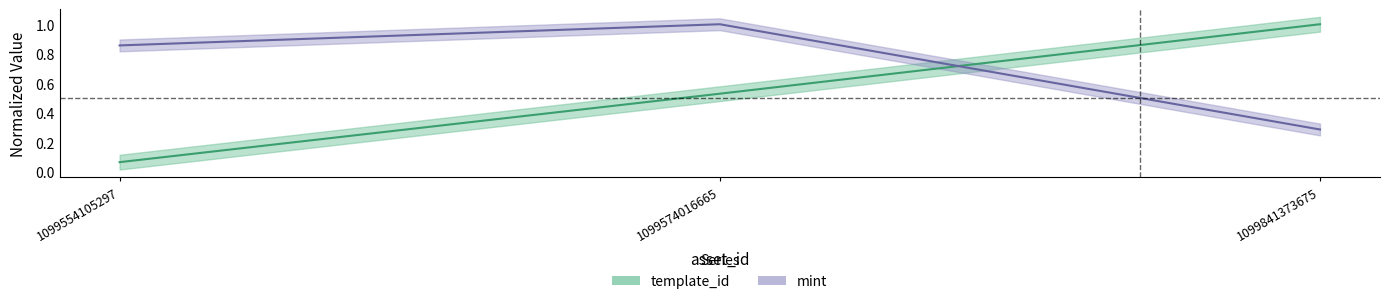

Reading left to right, extract all data points from this chart.

template_id: 0.1	0.5	1.0
mint: 0.9	1.0	0.3